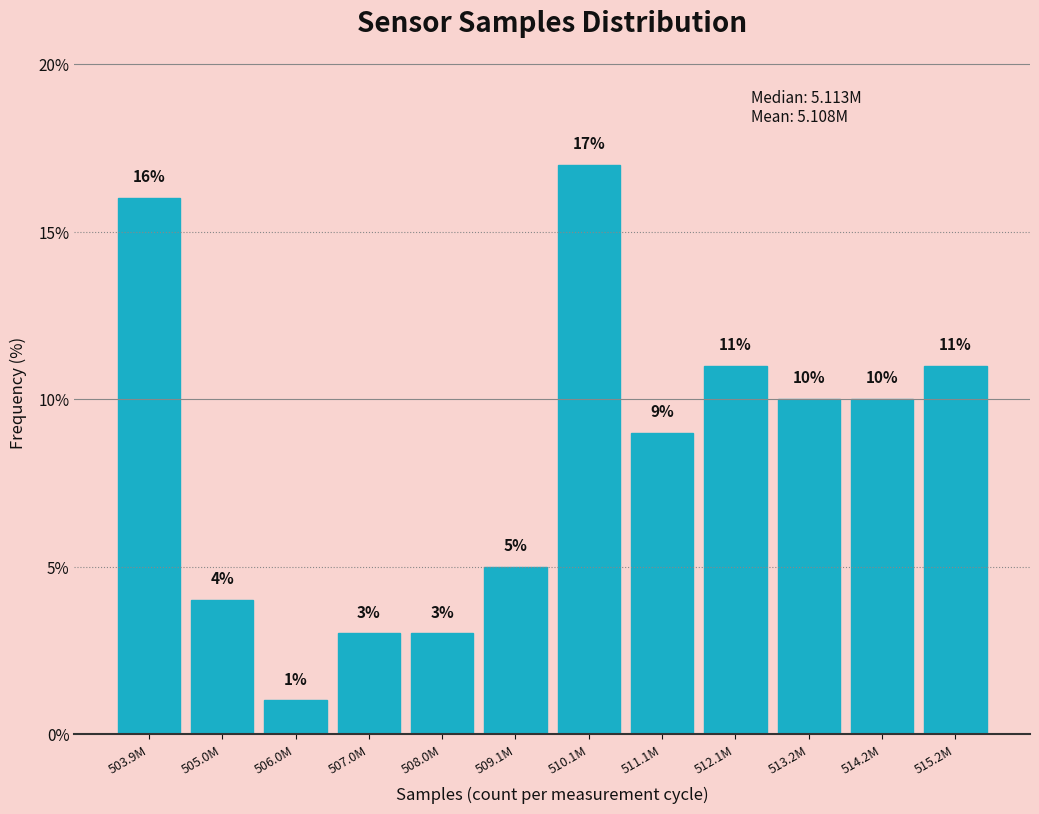

Reading right to left, transcribe all the data shown in this chart.

11	10	10	11	9	17	5	3	3	1	4	16